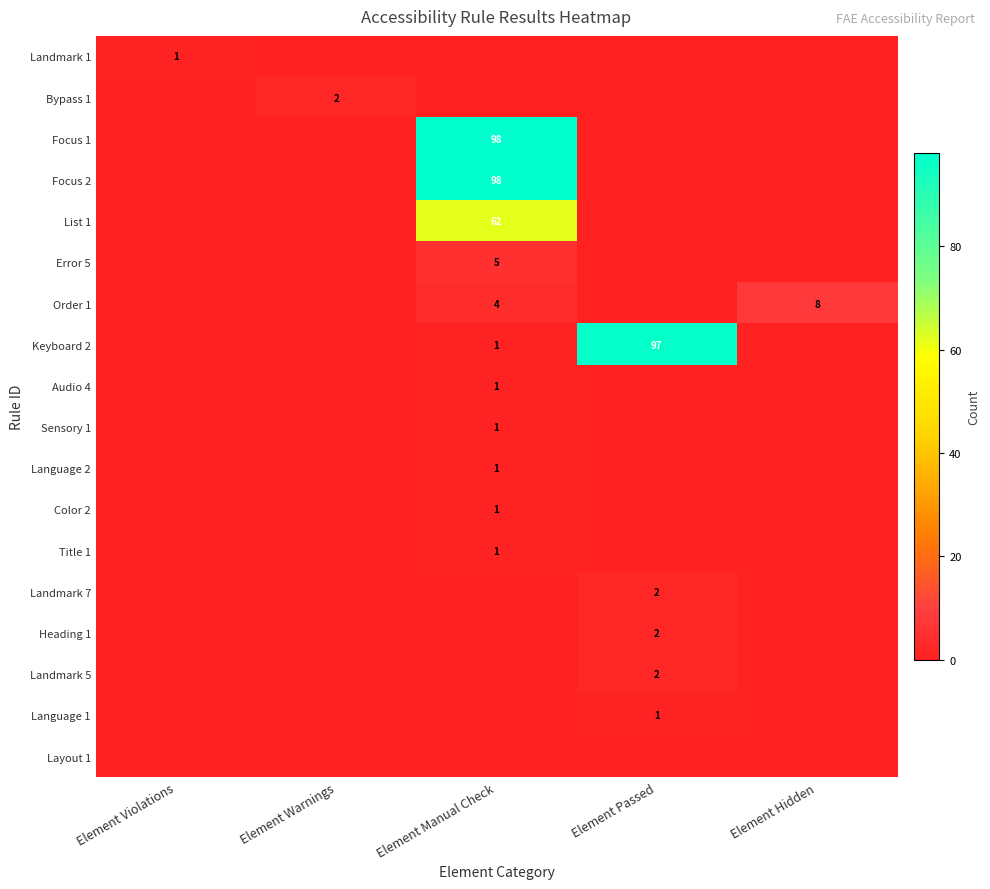

The value of Bypass 1 at Element Warnings is 3. True or false?

False